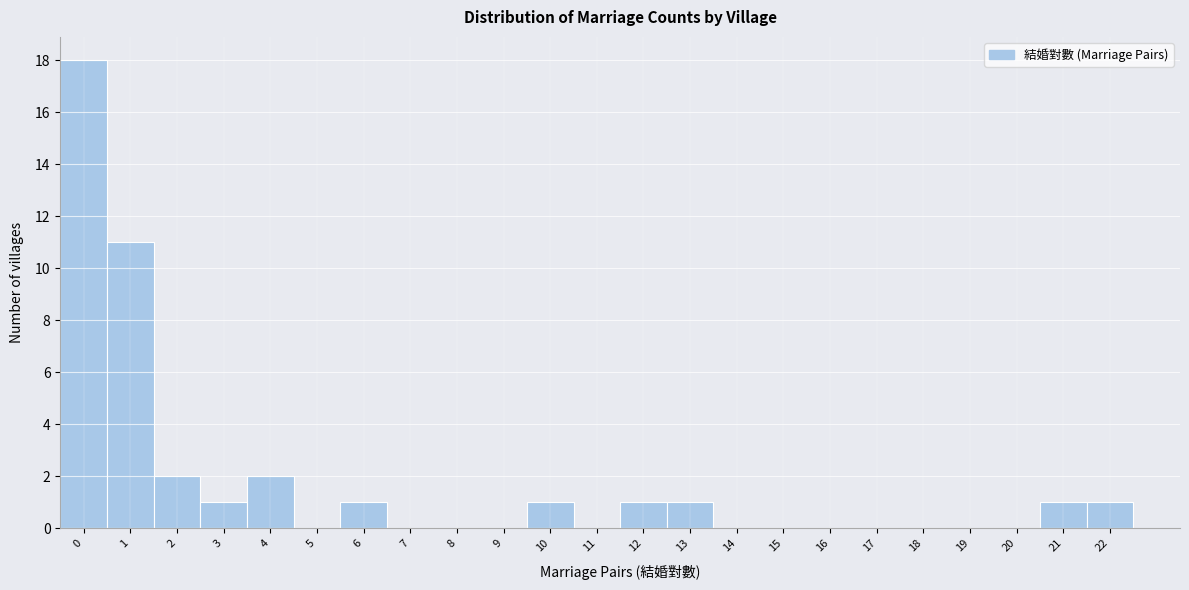

How tall is the bar that spans 11.5 to 12.5 on the x-axis? The values are not printed on the chart, so give them approximately, as read against the axis.

1